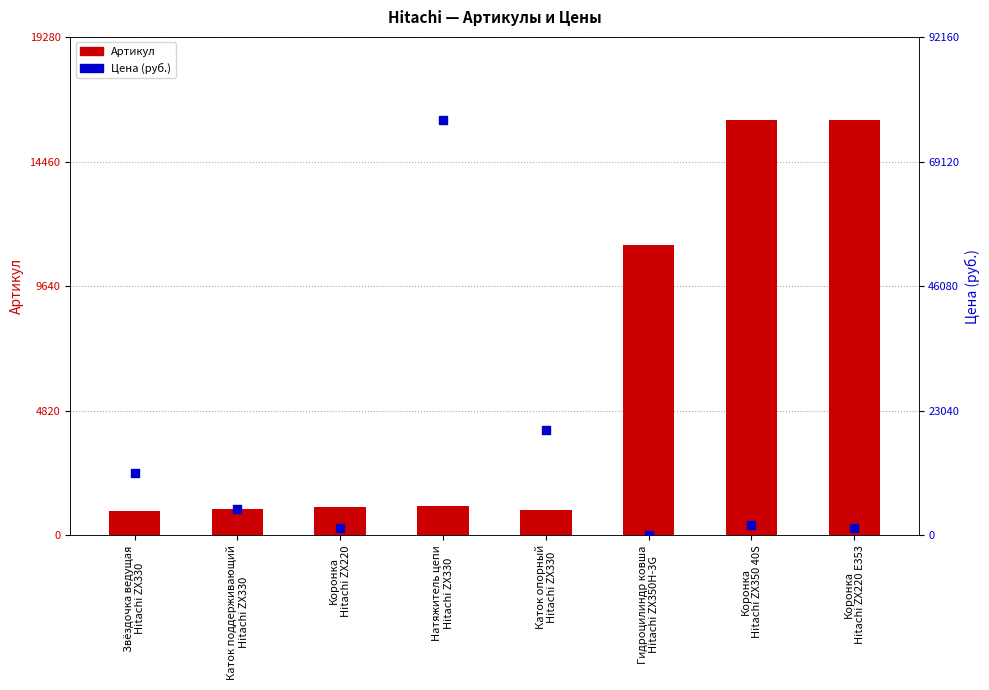

Which series contains the lowest Y value?

Цена (руб.)